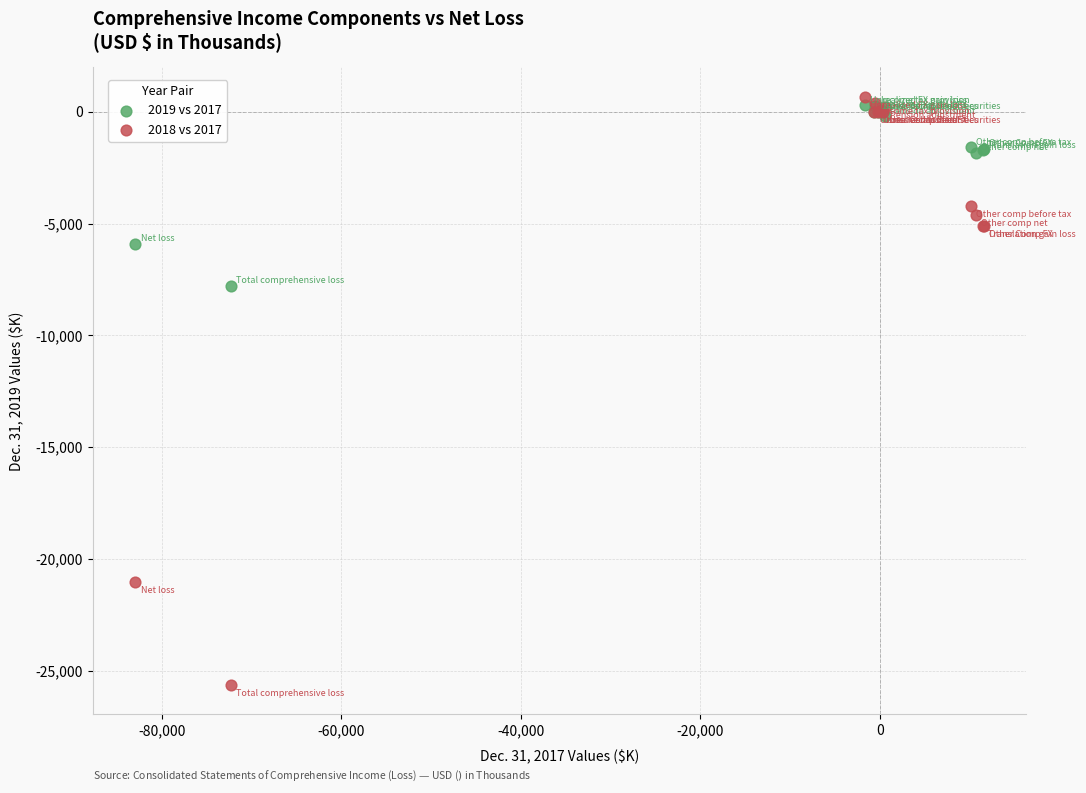

Which series contains the highest Y value?

2018 vs 2017